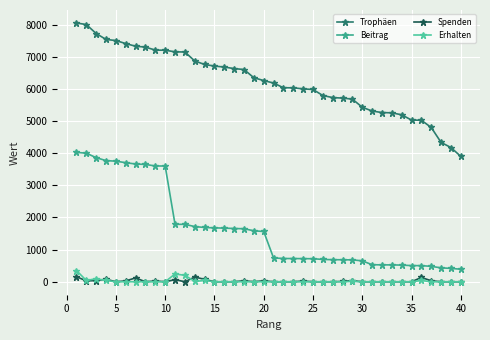

How many data points does each series have?

40